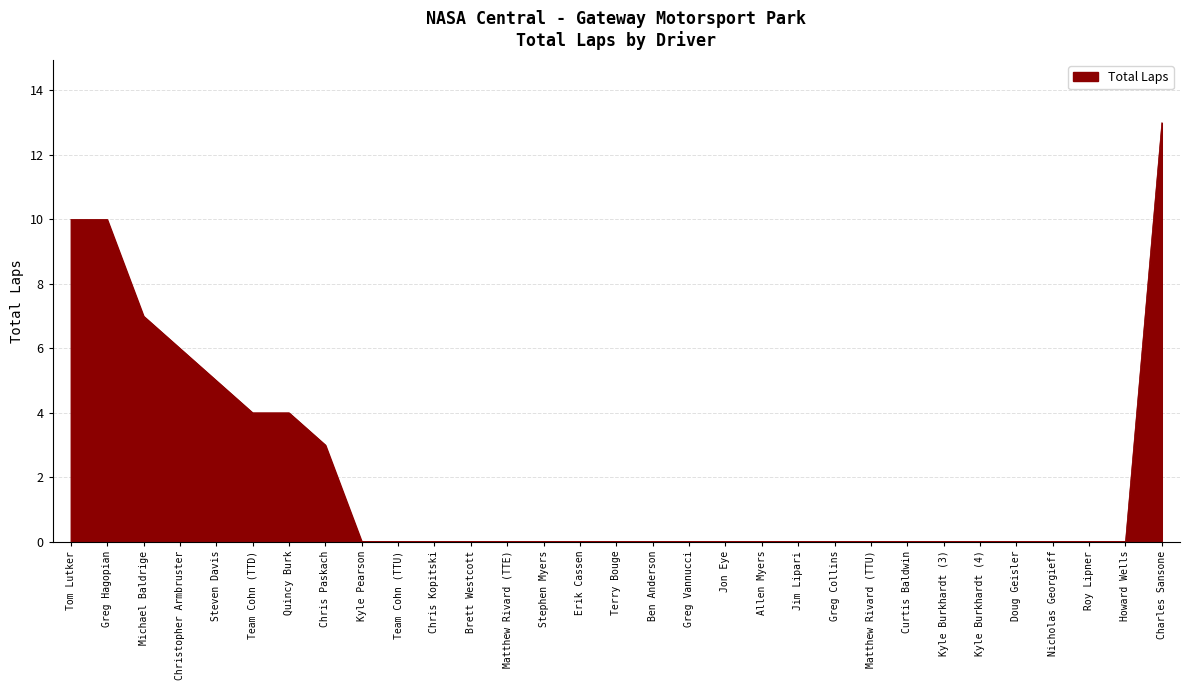

How many lines are shown in the chart?

1